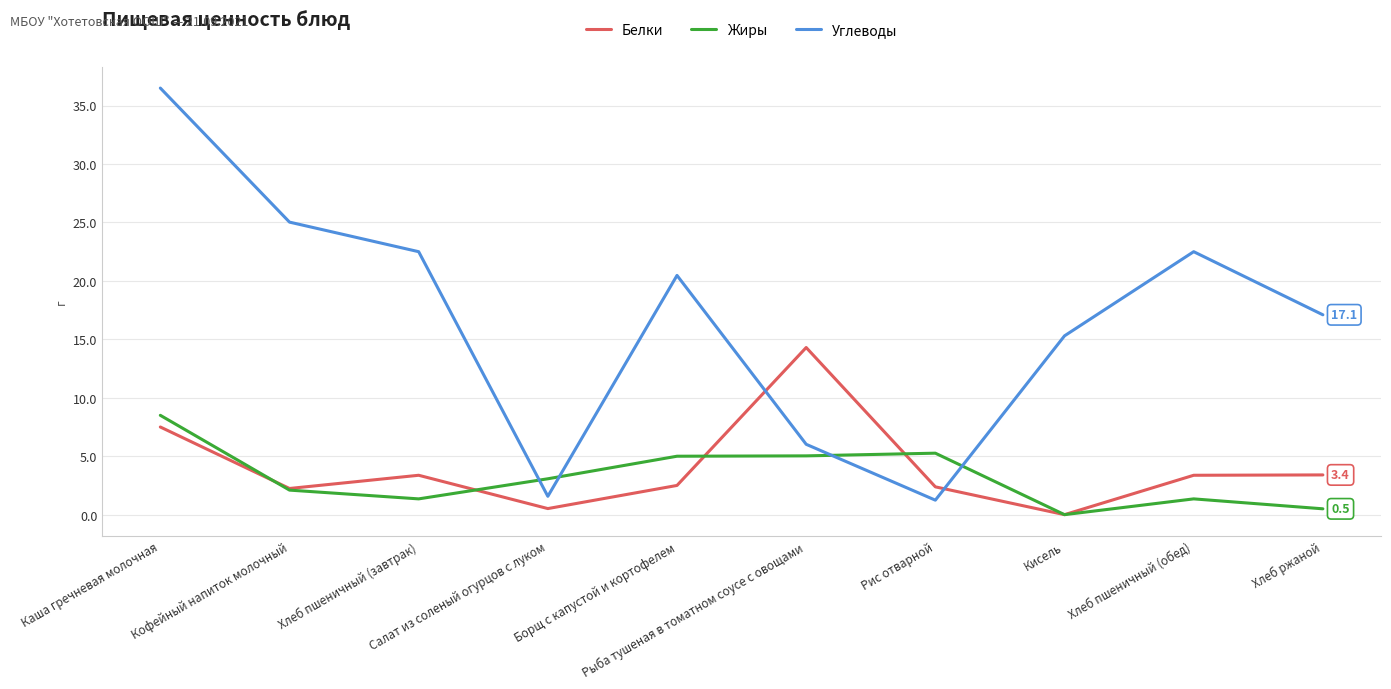

What is the difference between the maximum and minimum values in the Жиры series?

8.5